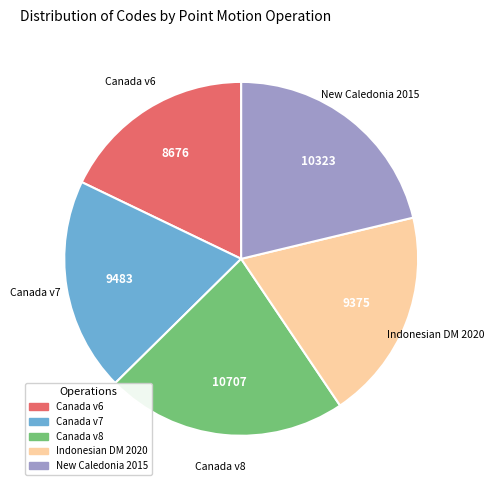

Which has a higher value, Canada v8 or Canada v6?

Canada v8